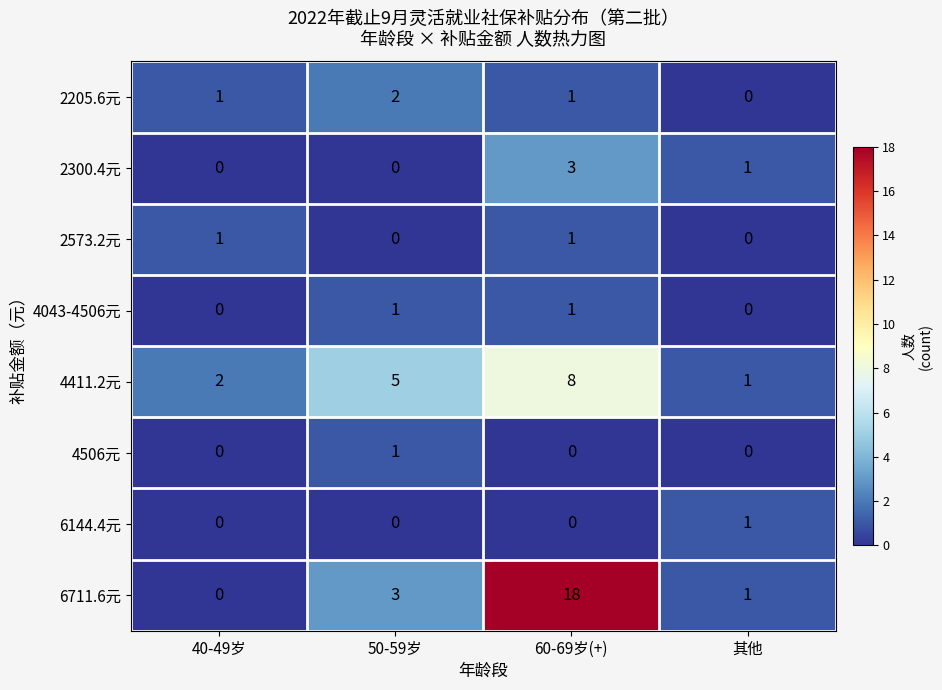

At which label does 2300.4元 first exceed 1?

60-69岁(+)